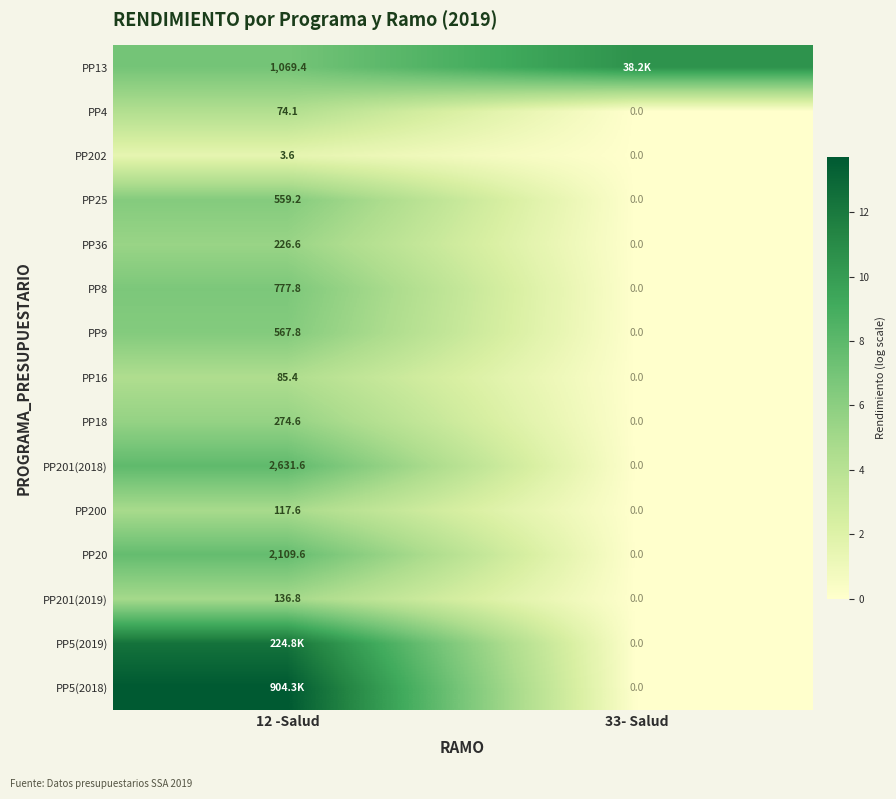

Is the value of PP4 at 12 -Salud greater than the value of PP18 at 12 -Salud?

No